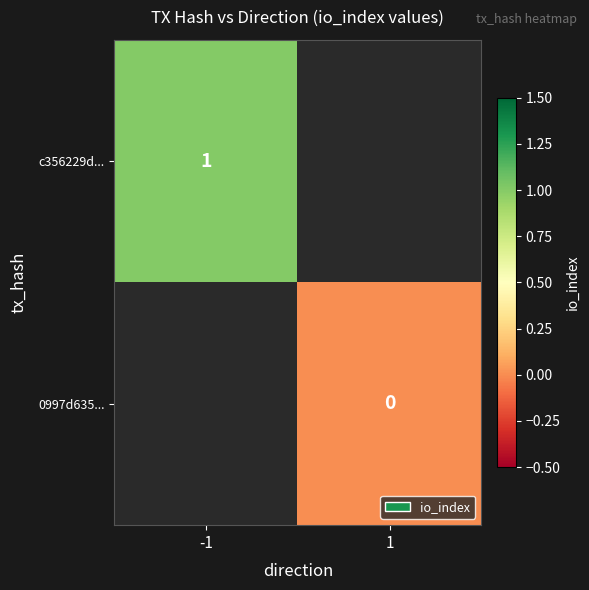

Is the value of 0997d635... at 1 greater than the value of c356229d... at -1?

No